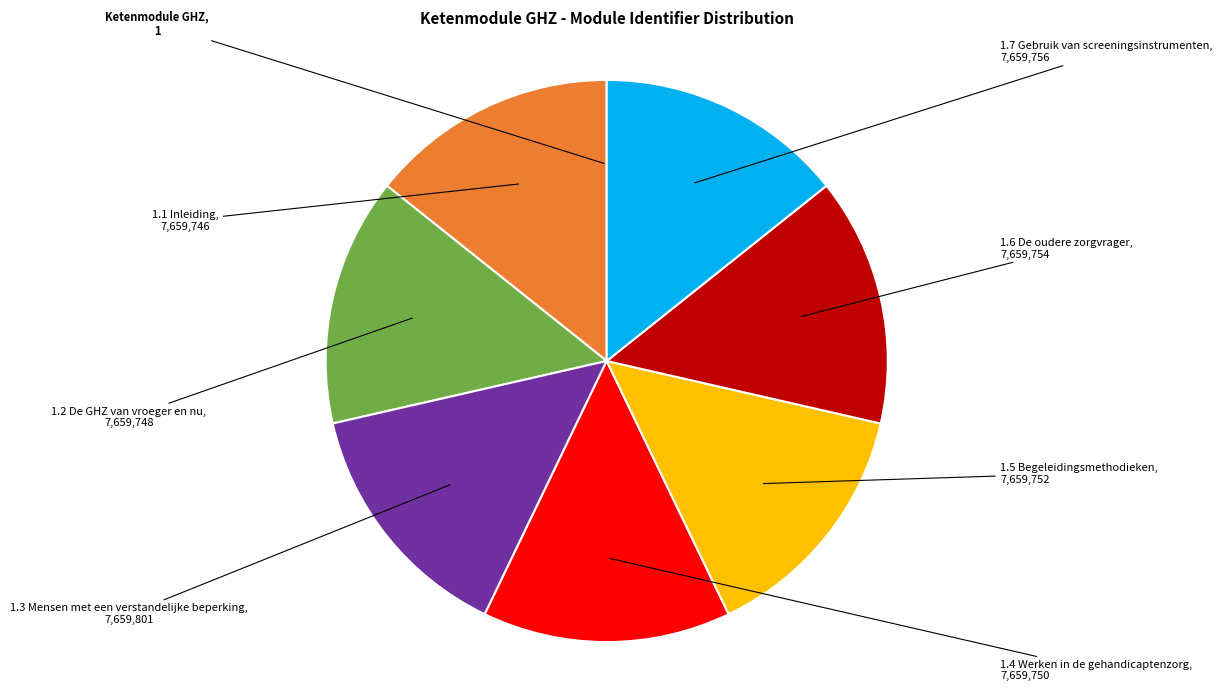

Does any single category account for the majority?

No